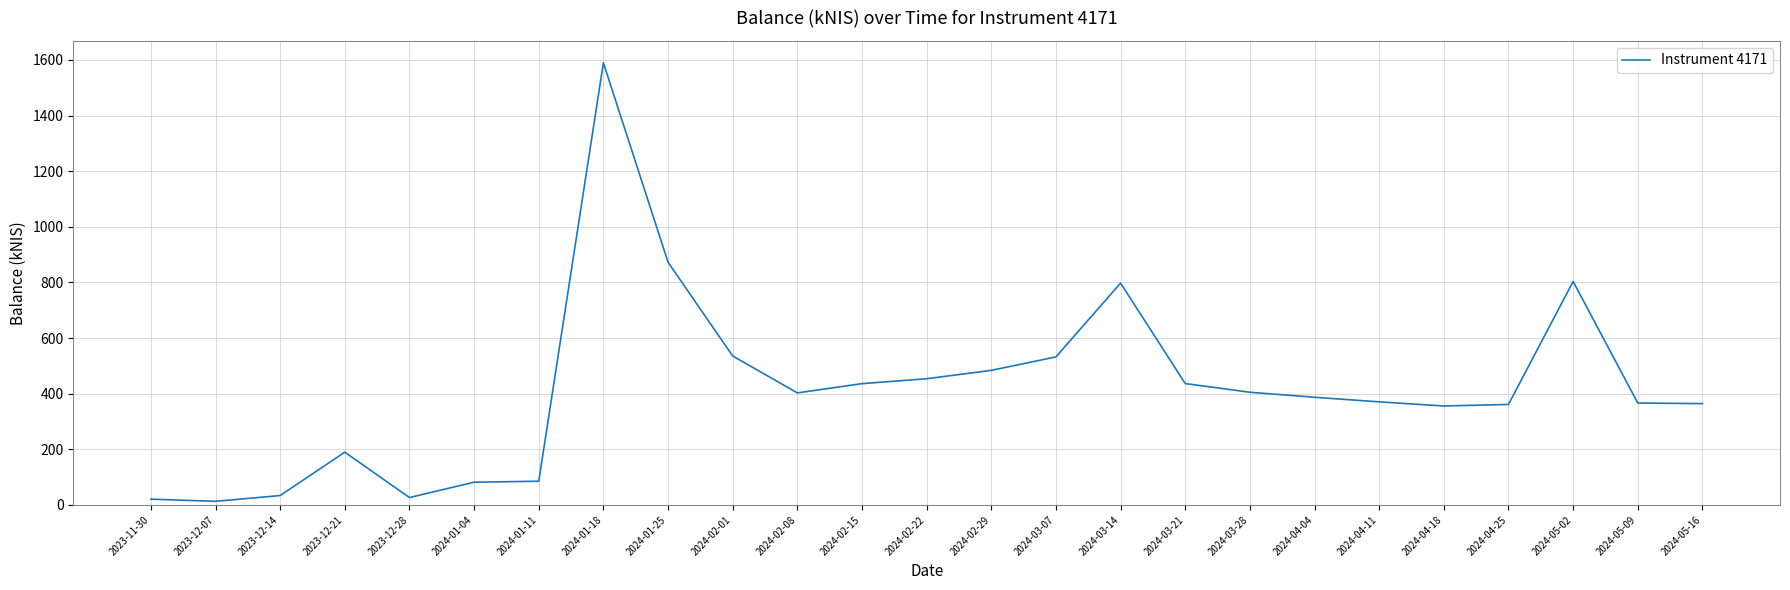

At which label does the data first exceed 387?

2024-01-18